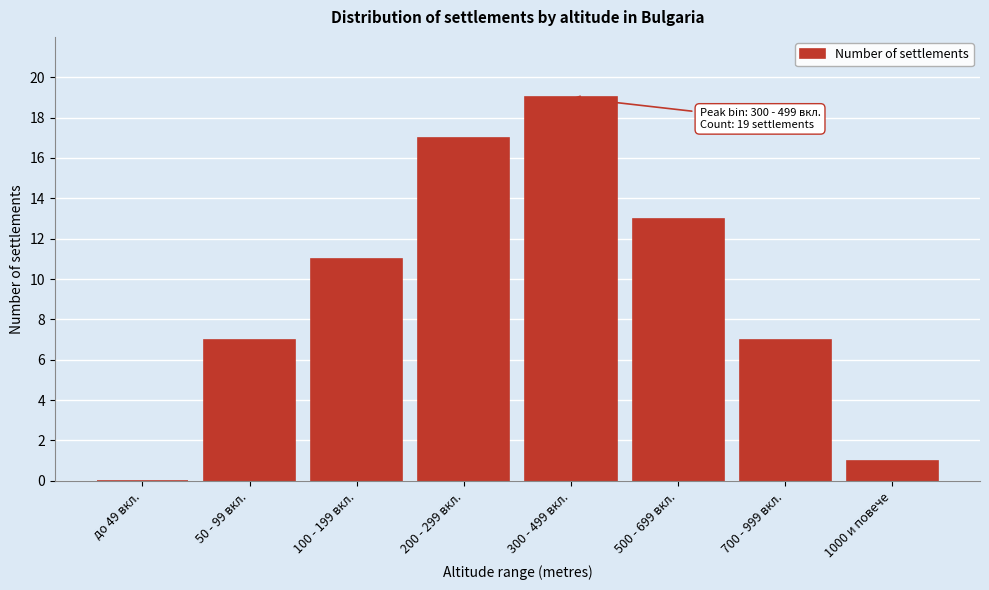

Reading left to right, what are all the values shown in this chart?

до 49 вкл.=0	50 - 99 вкл.=7	100 - 199 вкл.=11	200 - 299 вкл.=17	300 - 499 вкл.=19	500 - 699 вкл.=13	700 - 999 вкл.=7	1000 и повече=1